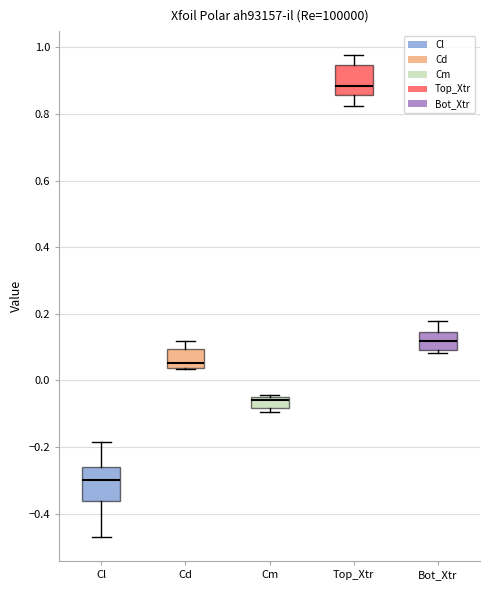

Reading left to right, transcribe this box plot: for each box, give where its median line is, the range the box spans, and where its two whiskers end, as read against the y-axis. The values are not printed on the chart, so give them approximately, as read against the axis.

Cl: median -0.30, box -0.36 to -0.26, whiskers -0.46 to -0.18
Cd: median 0.06, box 0.04 to 0.10, whiskers 0.04 to 0.12
Cm: median -0.06 (just below the box's upper edge), box -0.08 to -0.06, whiskers -0.10 to -0.04
Top_Xtr: median 0.88, box 0.86 to 0.94, whiskers 0.82 to 0.98
Bot_Xtr: median 0.12, box 0.10 to 0.14, whiskers 0.08 to 0.18